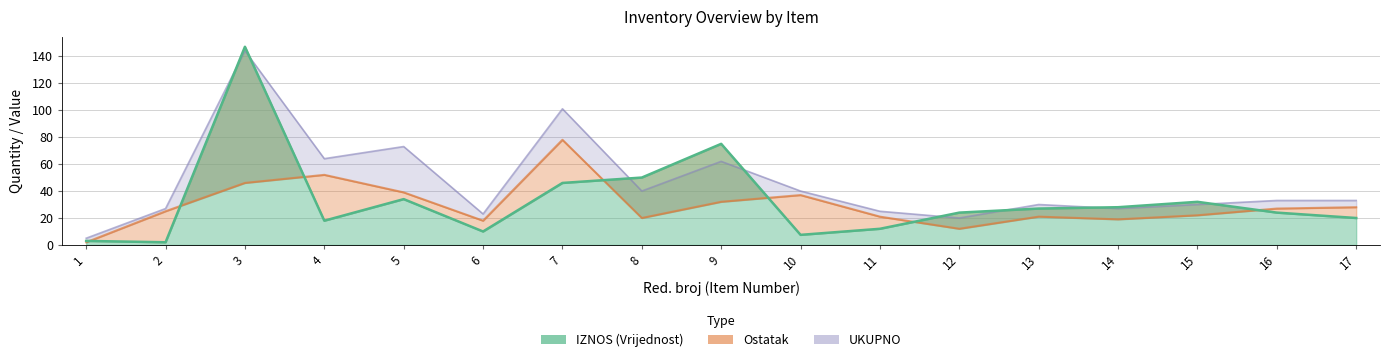

True or false: IZNOS (Vrijednost) has a value of 41.2 at 9.

False